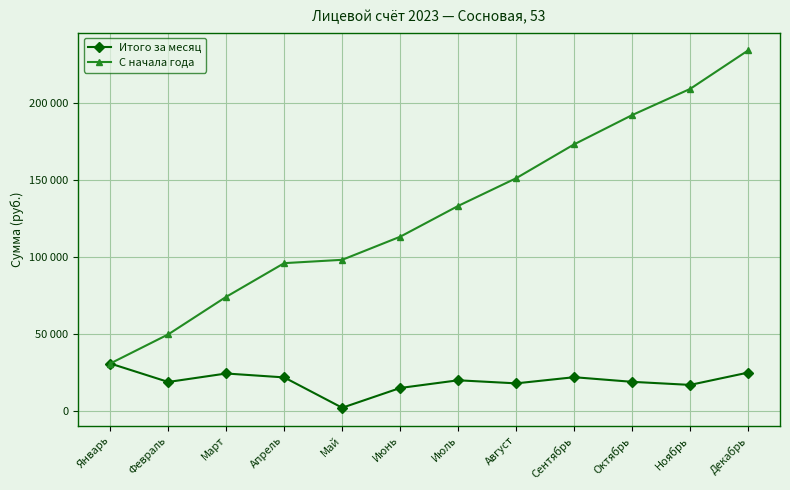

Which series changed the most between Февраль and Апрель?

С начала года